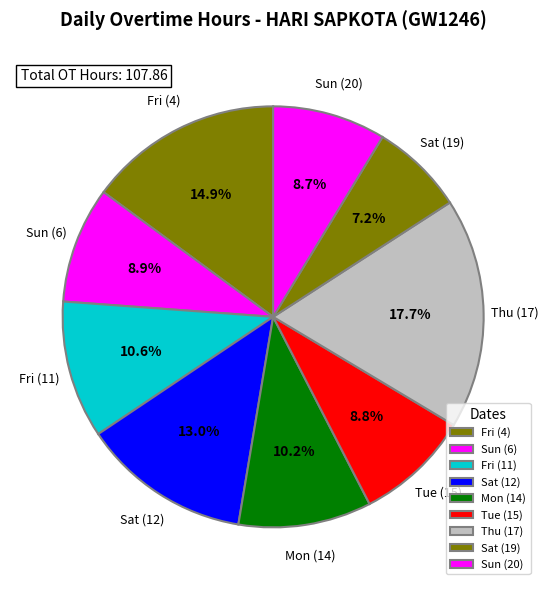

Does any single category account for the majority?

No